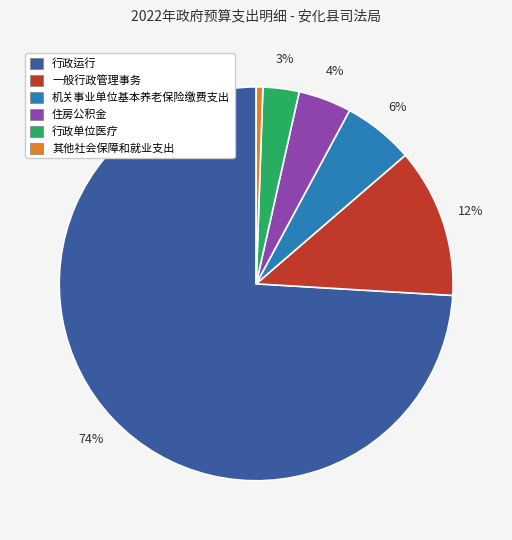

Is it true that 一般行政管理事务 is 12% of the pie?

True